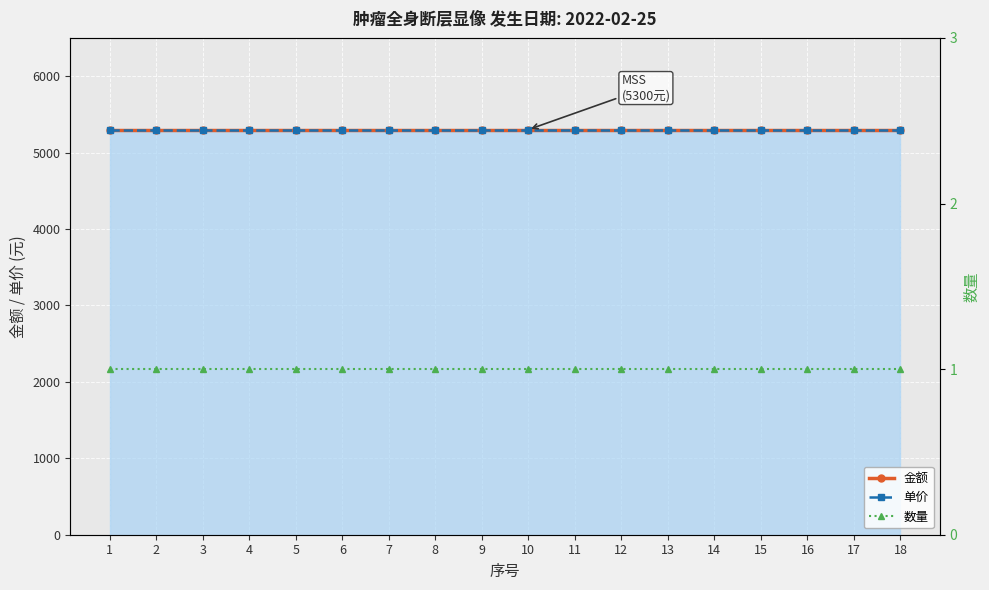

Is the value of 金额 at 6 greater than the value of 单价 at 7?

No